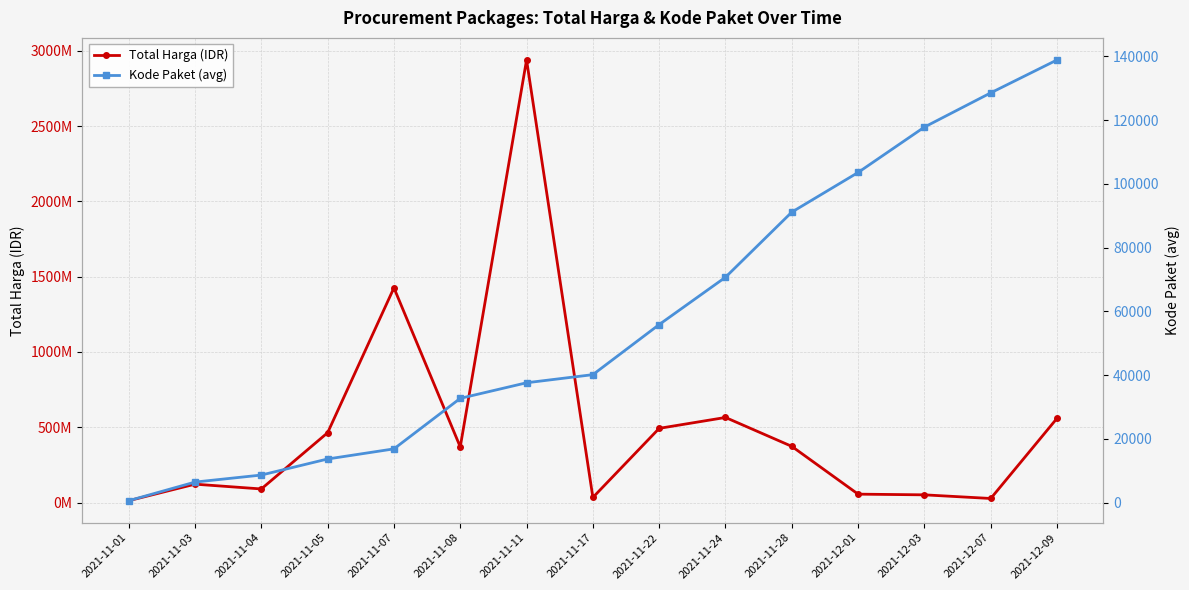

Which category has the highest value in the Total Harga (IDR) series?

2021-11-11